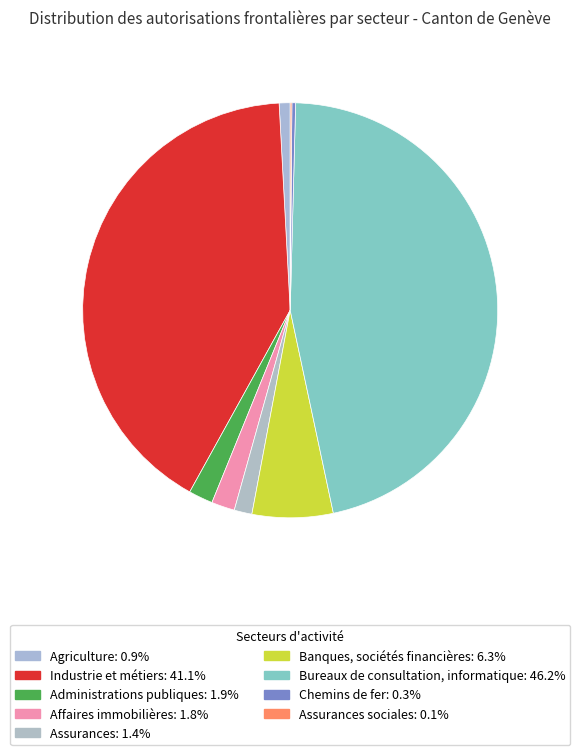

Which slice is the smallest?

Assurances sociales